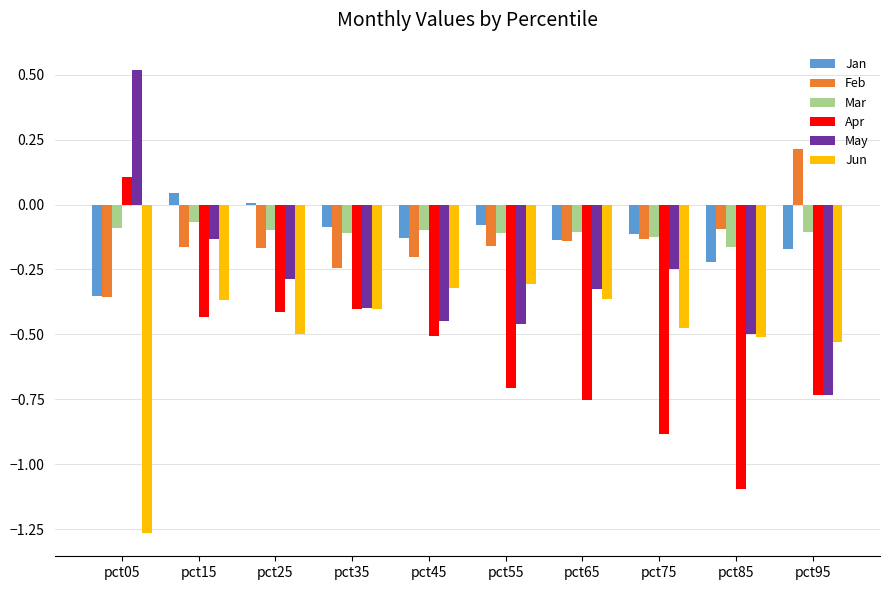

Is the value of Apr at pct05 greater than the value of Mar at pct95?

Yes